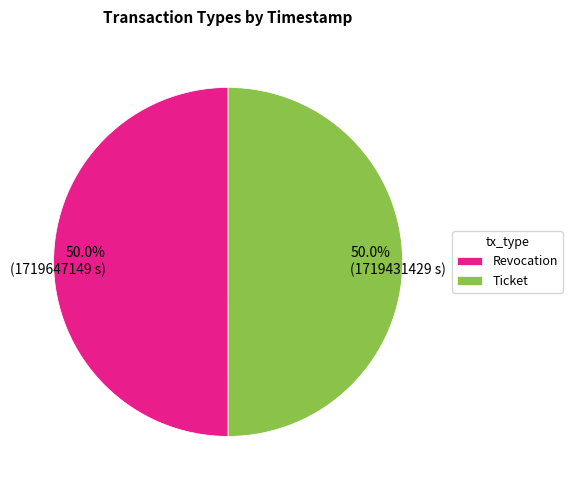

To the nearest percent, what percentage of the pie is Ticket?

50%